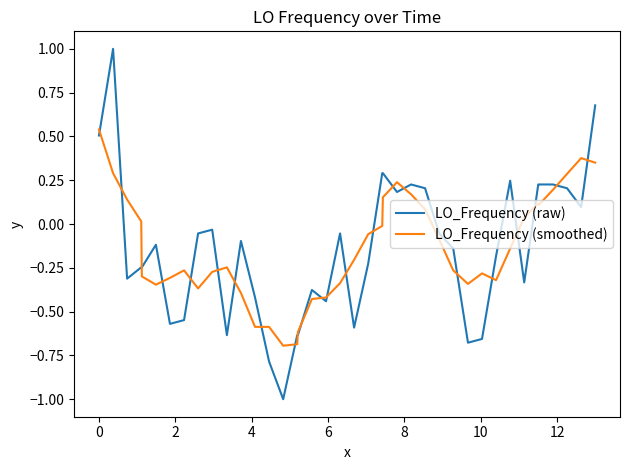

Rank the series by their maximum value, from highest to lowest.

LO_Frequency (raw), LO_Frequency (smoothed)